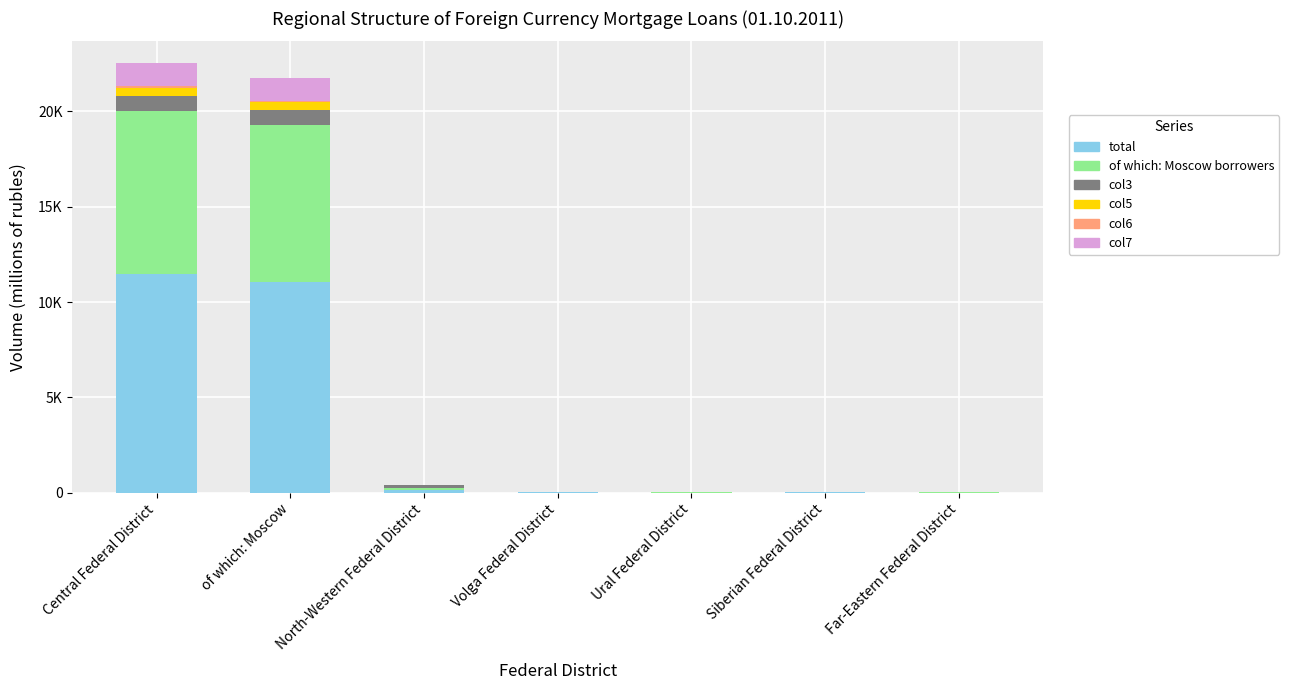

Is it true that col7 equals 0 at Far-Eastern Federal District?

True